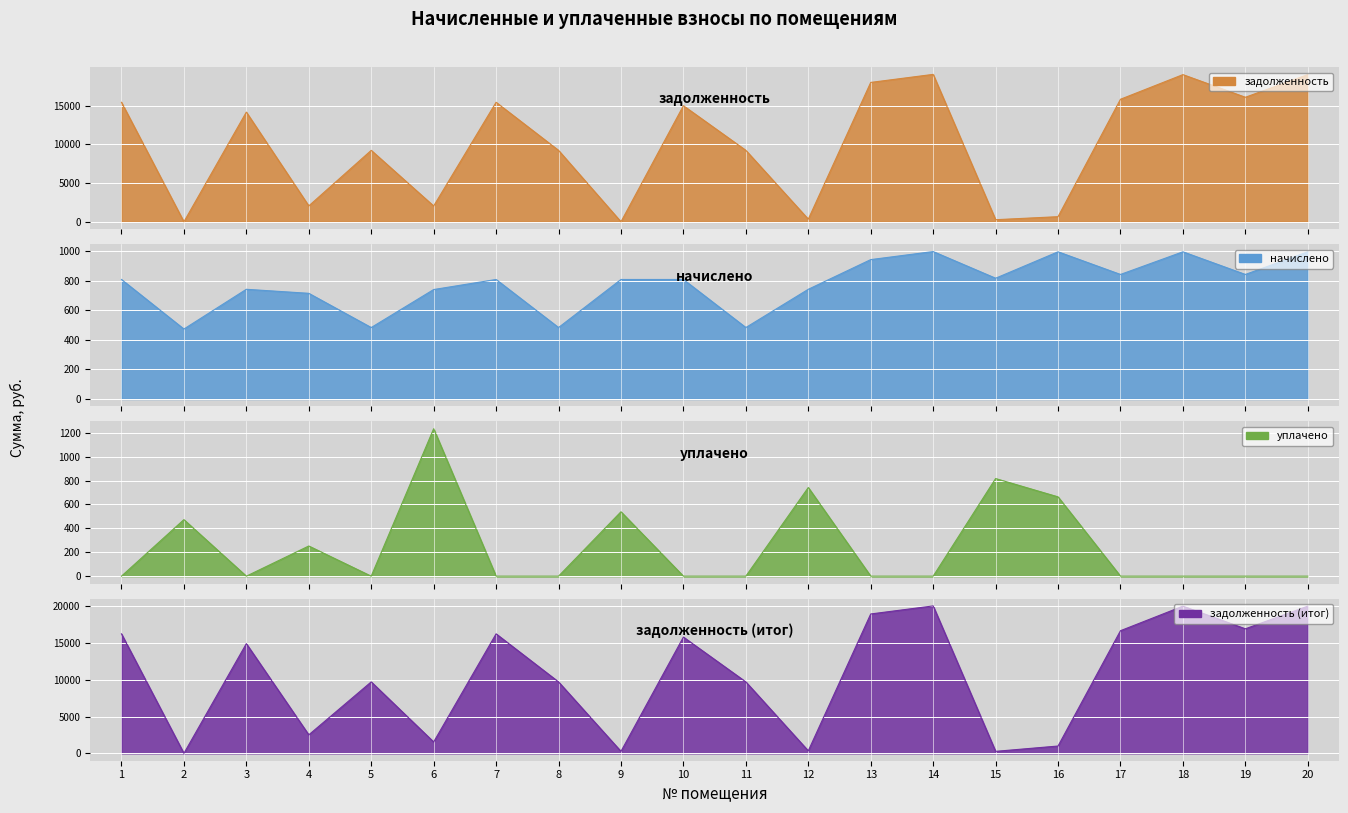

What is the value of the начислено point at the 5th from the left?

483.1